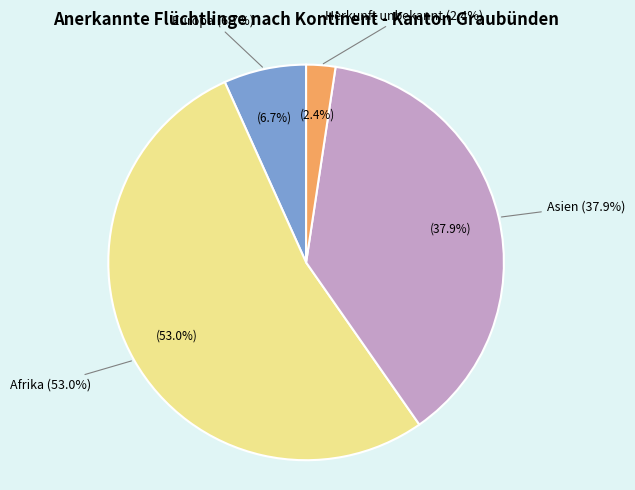

To the nearest percent, what percentage of the pie is Asien?

38%